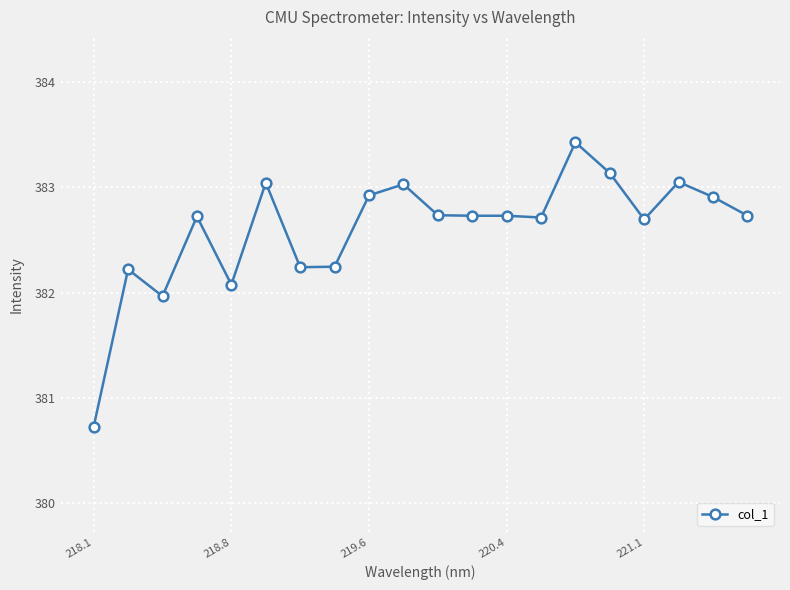

What is the sum of all values?

7652.0